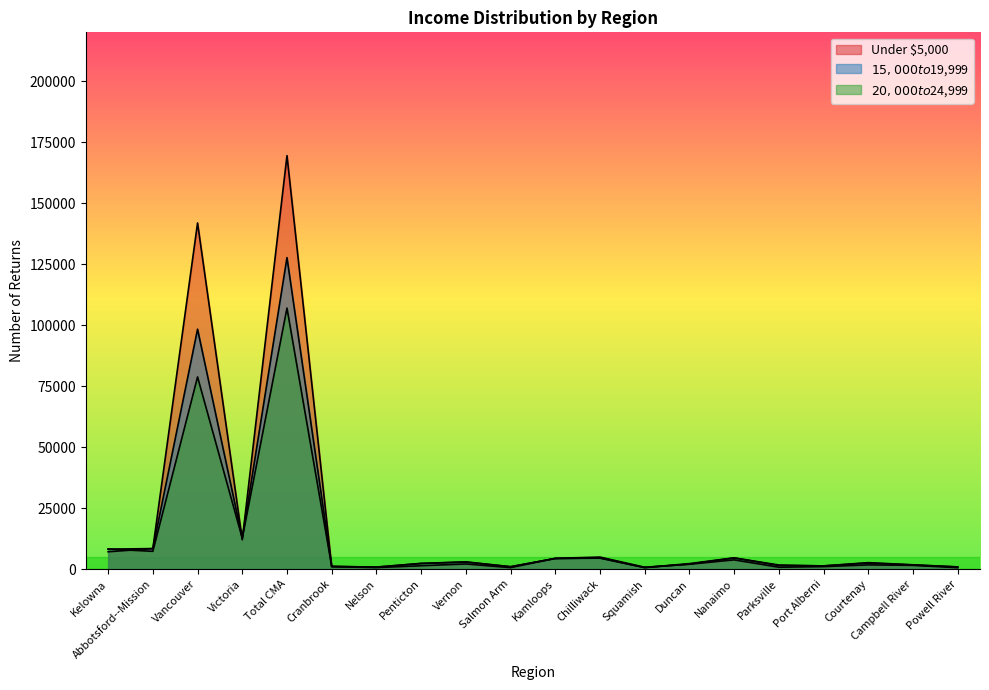

The Under $5,000 series shows 4420 at Kamloops. True or false?

True